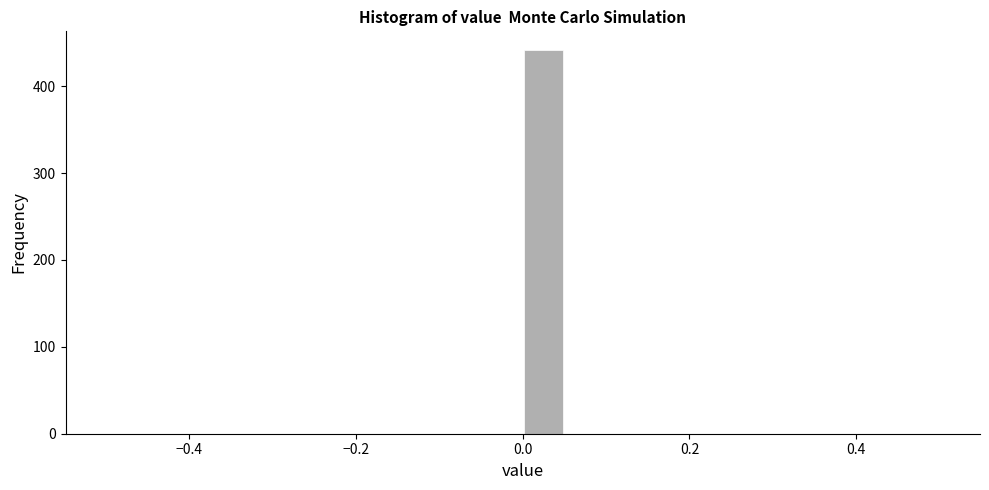

Around what value on the x-axis is the tallest bar? Give the approximate position of its centre, as read against the axis.

0.02